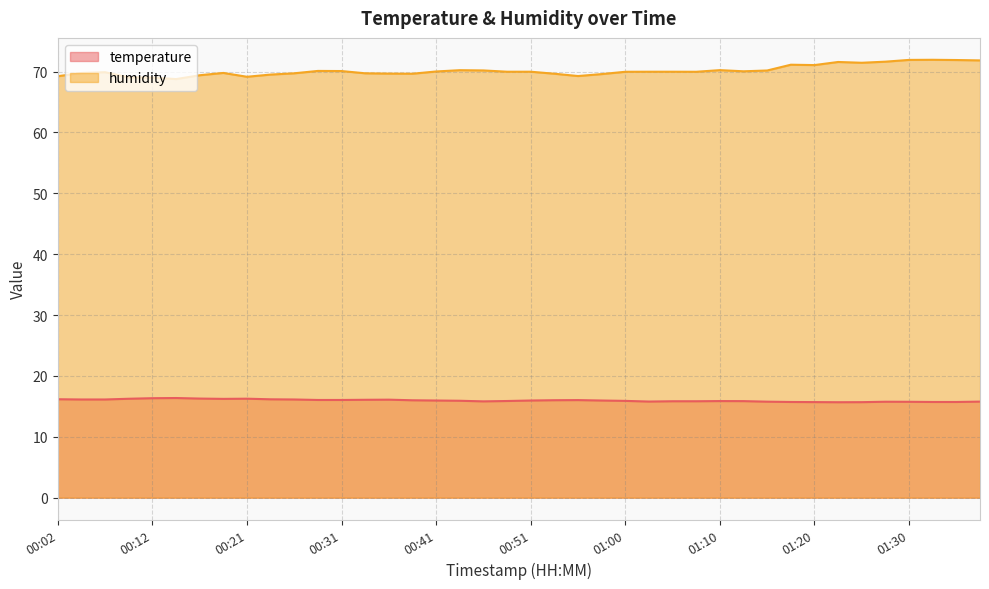

Which series has the widest spread of values?

humidity